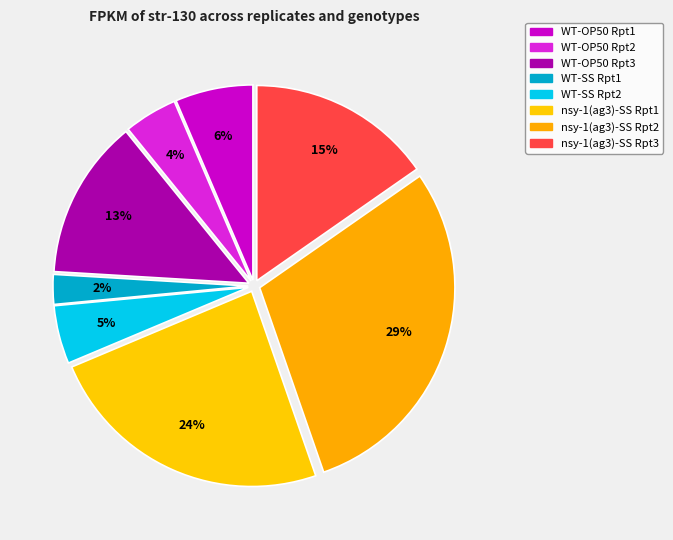

What percentage is NOT represented by nsy-1(ag3)-SS Rpt1?

76.0%